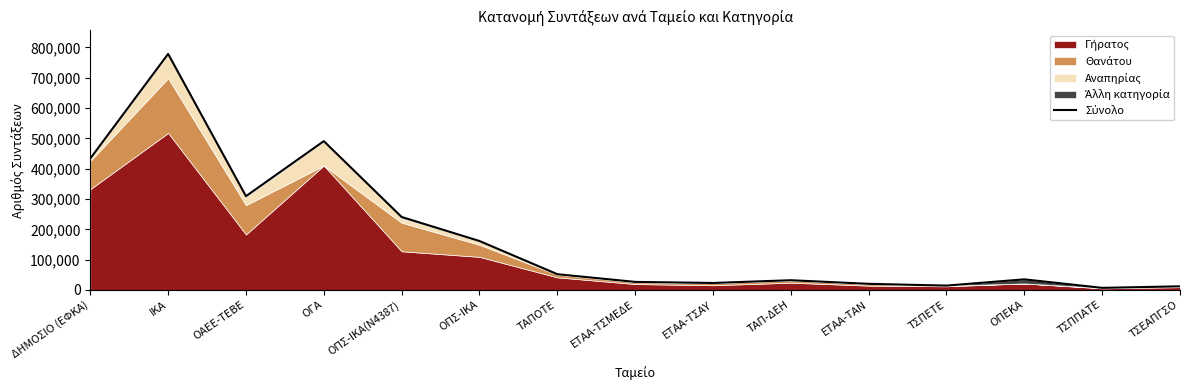

What is the sum of the values at ΕΤΑΑ-ΤΣΑΥ and ΤΑΠΟΤΕ?

74865